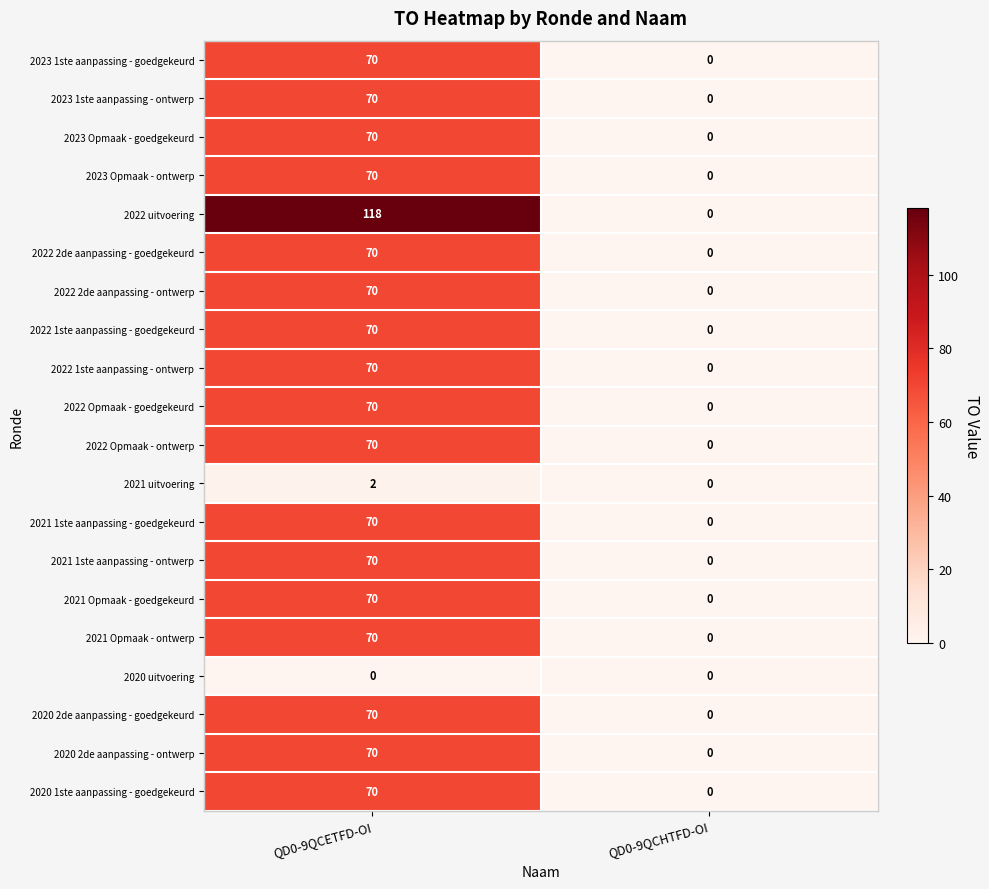

How many categories are shown in the chart?

2